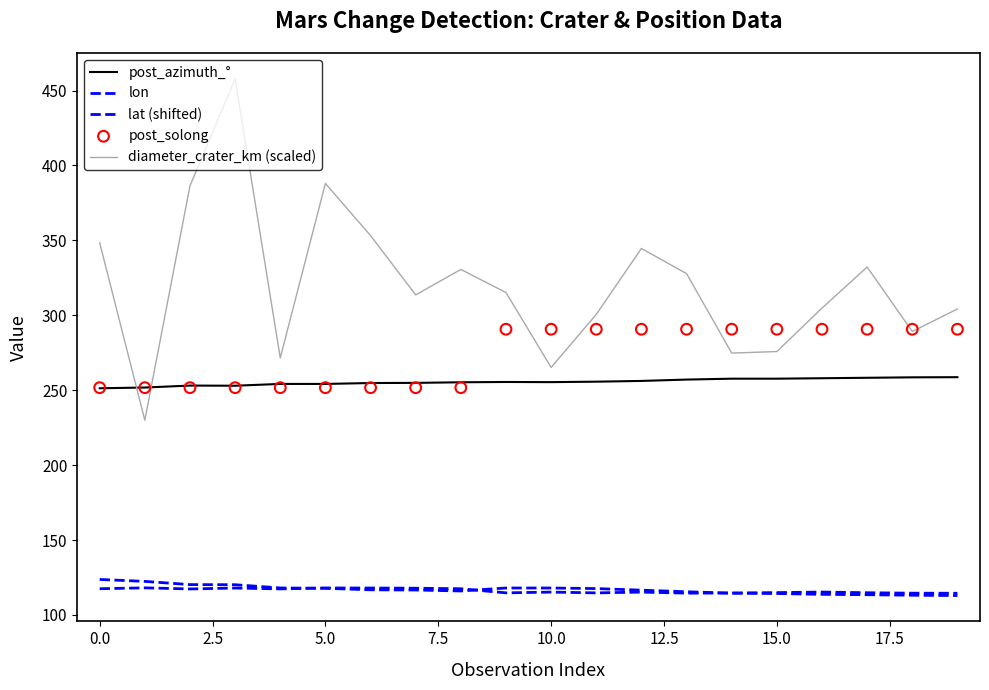

Is the value of lon at 17 greater than the value of diameter_crater_km (scaled) at 14?

No